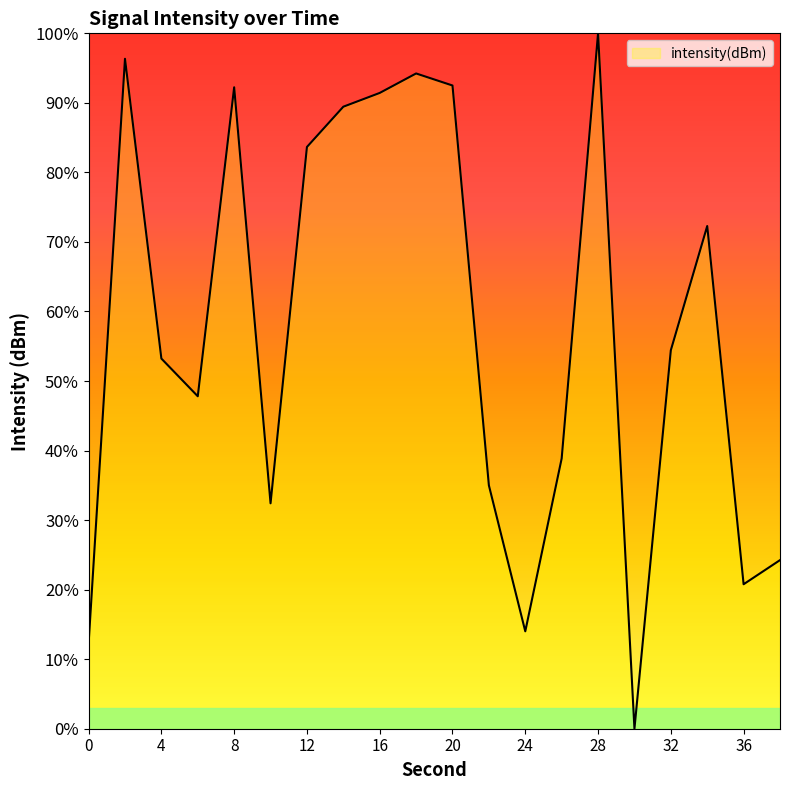

What is the difference between the maximum and minimum values?

100.0